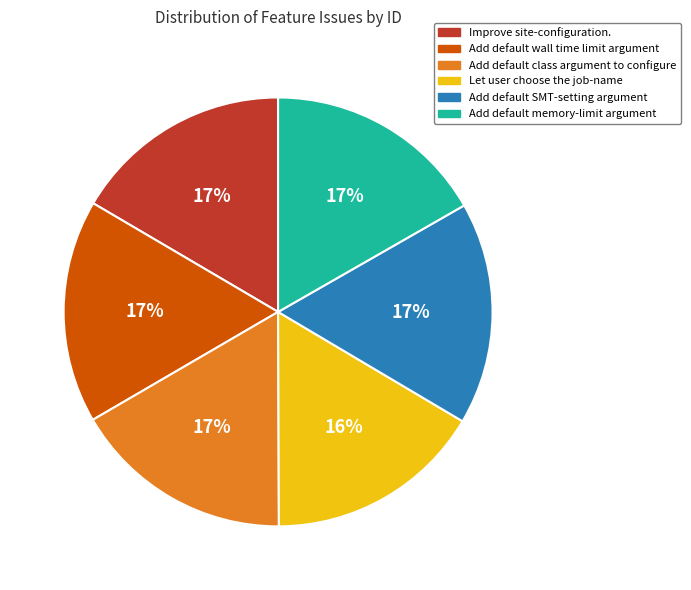

Is the sum of Add default class argument to configure and Improve site-configuration. greater than half?

No